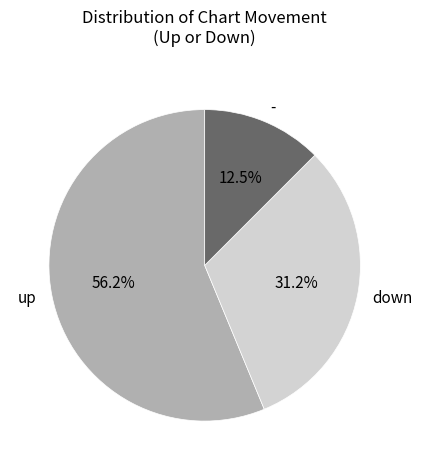

What is the ratio of the value at - to the value at up?

0.2